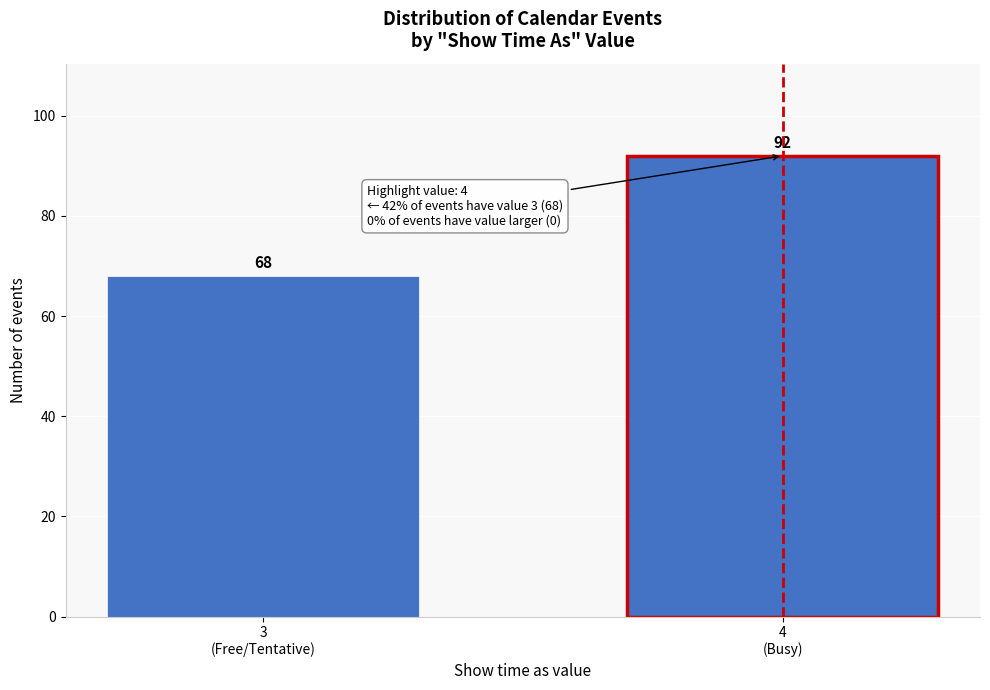

Reading right to left, extract all data points from this chart.

92	68